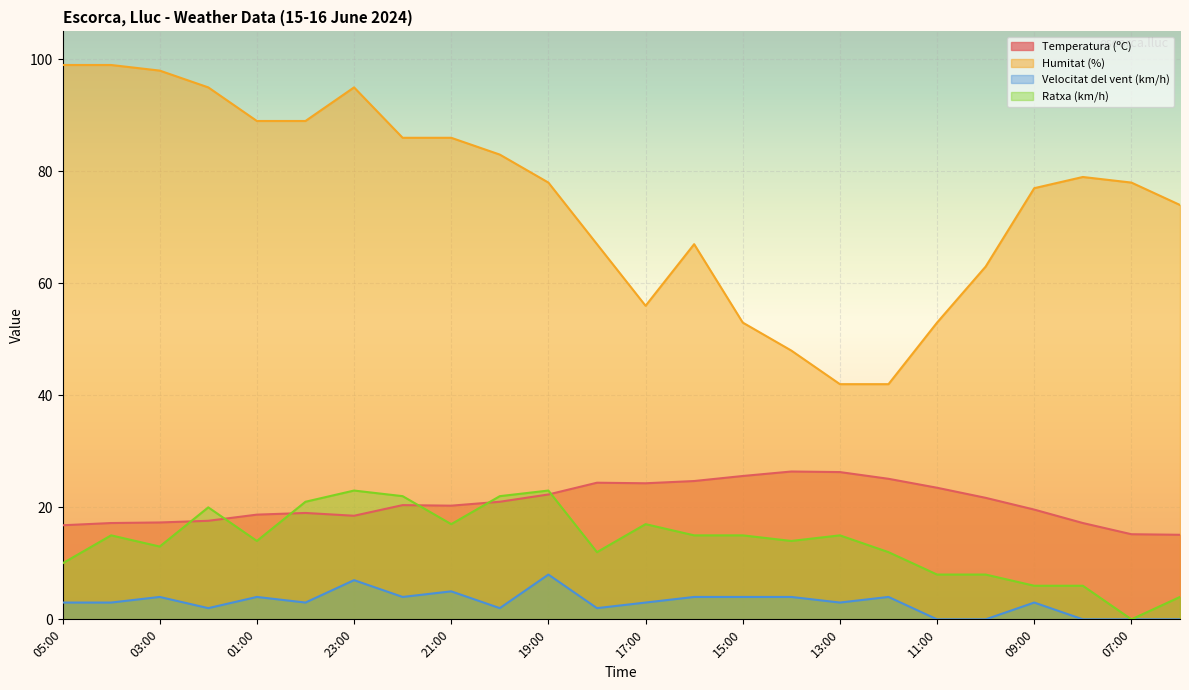

True or false: Humitat (%) and Ratxa (km/h) cross at least once.

False